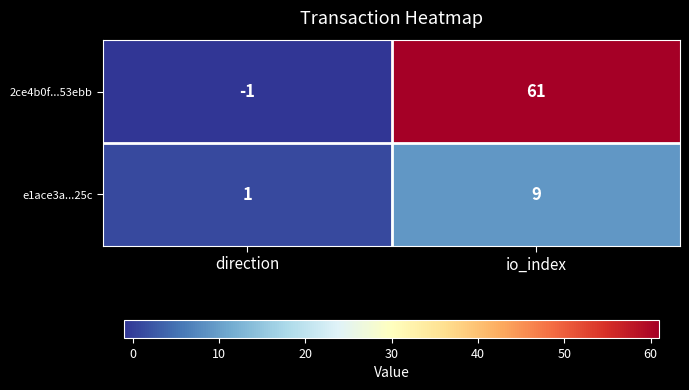

Reading right to left, list all the values displayed in this chart.

2ce4b0f...53ebb: io_index=61	direction=-1
e1ace3a...25c: io_index=9	direction=1